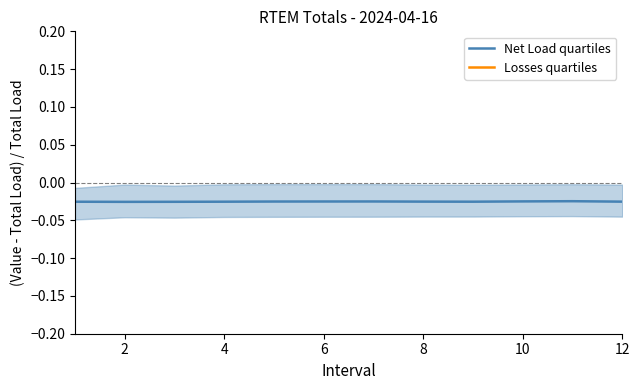

True or false: Net Load quartiles and Losses quartiles cross at least once.

False